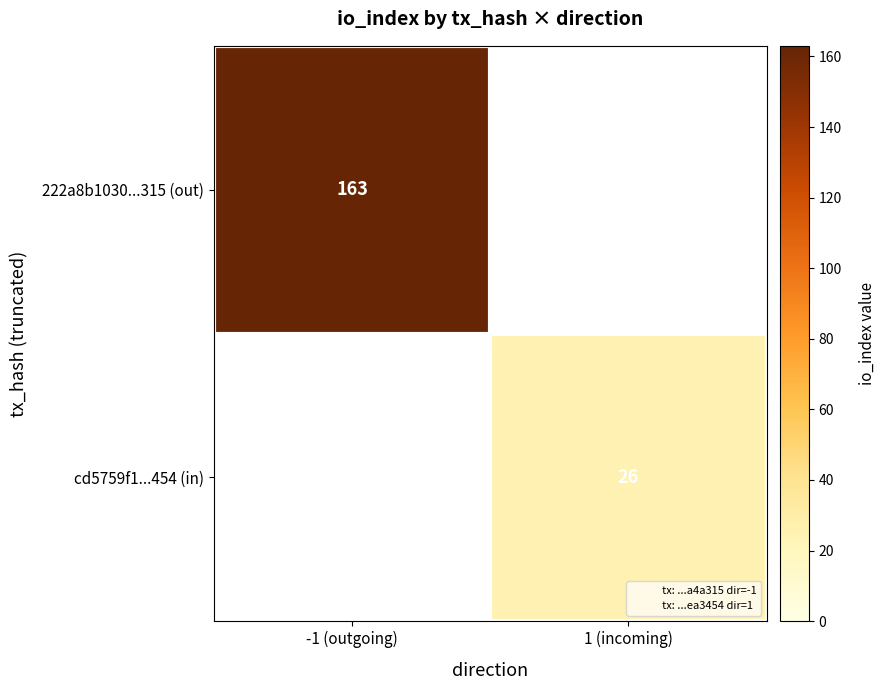

The cd5759f1...454 (in) series shows 37 at 1 (incoming). True or false?

False